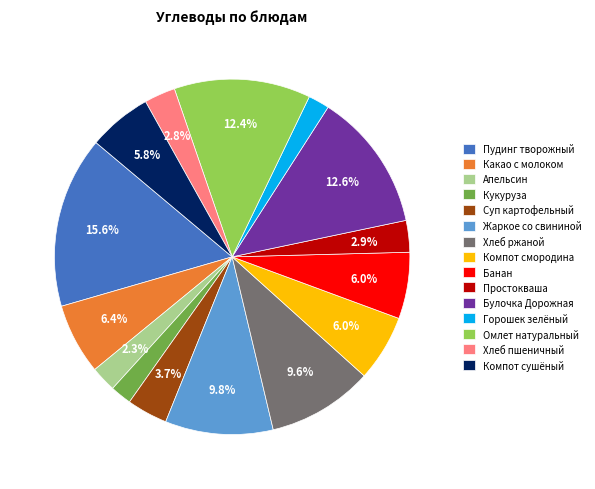

Is there any slice that represents more than half of the pie?

No